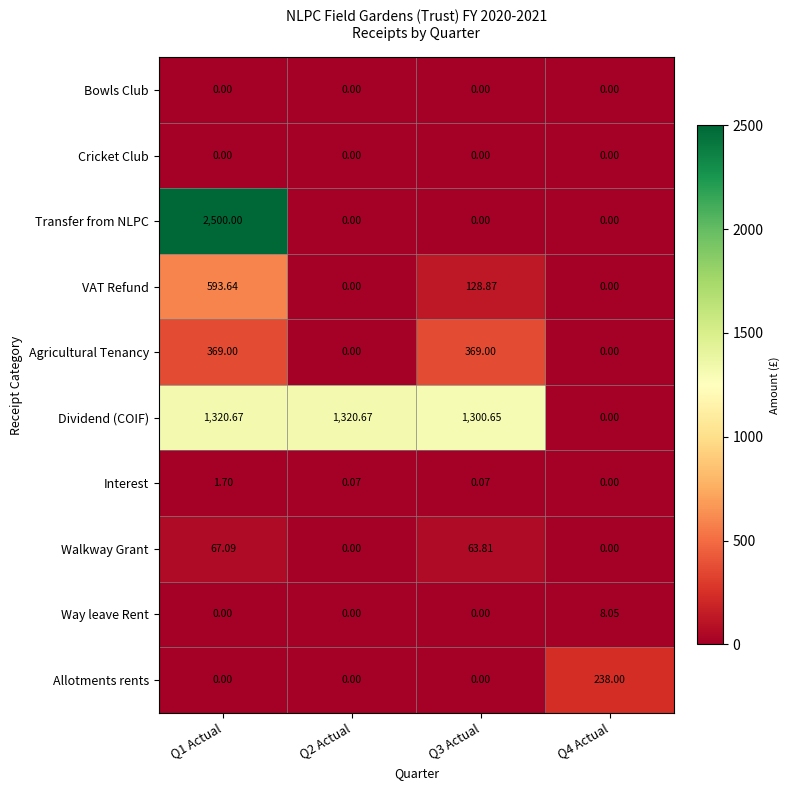

Which series has the largest total across all categories?

Dividend (COIF)